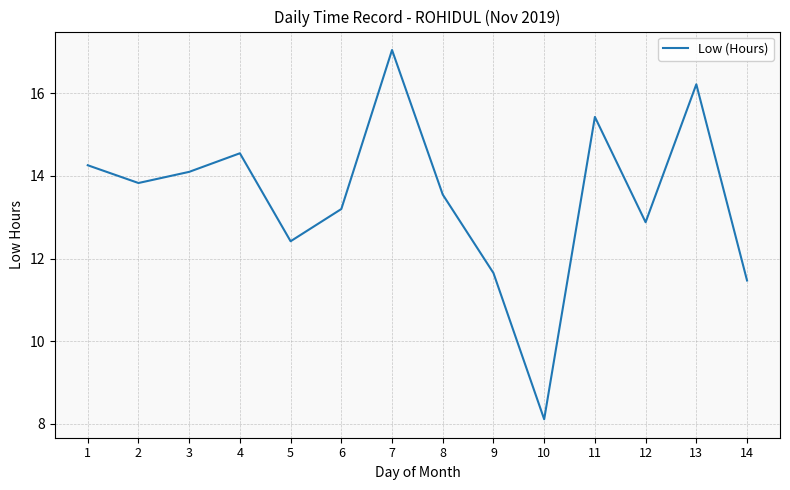

What is the sum of the values at 3 and 13?

30.3